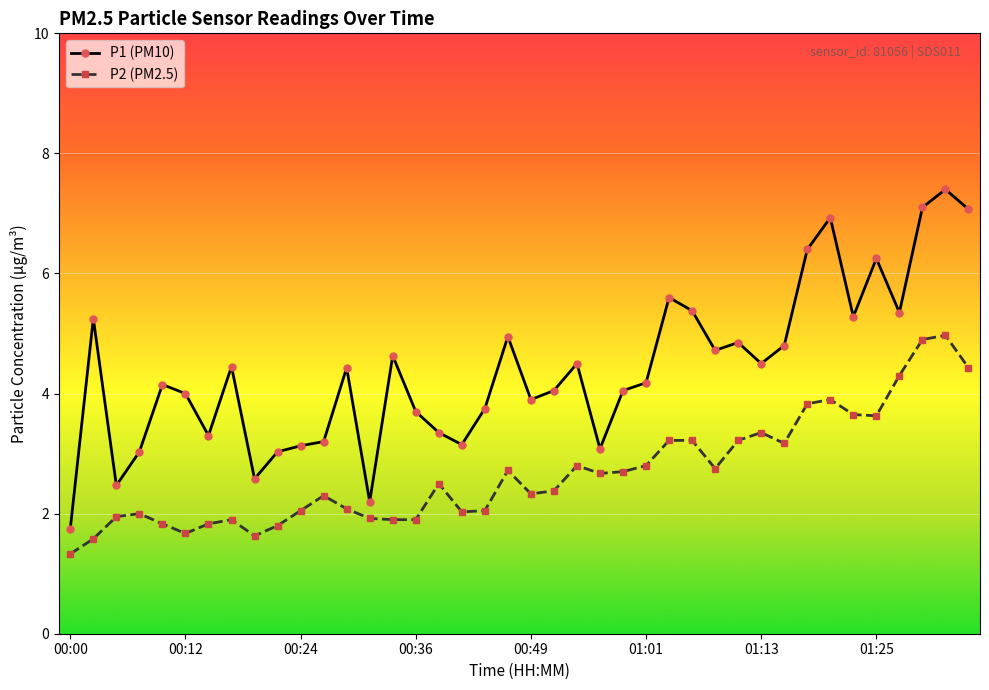

Rank the series by their average value, from highest to lowest.

P1 (PM10), P2 (PM2.5)